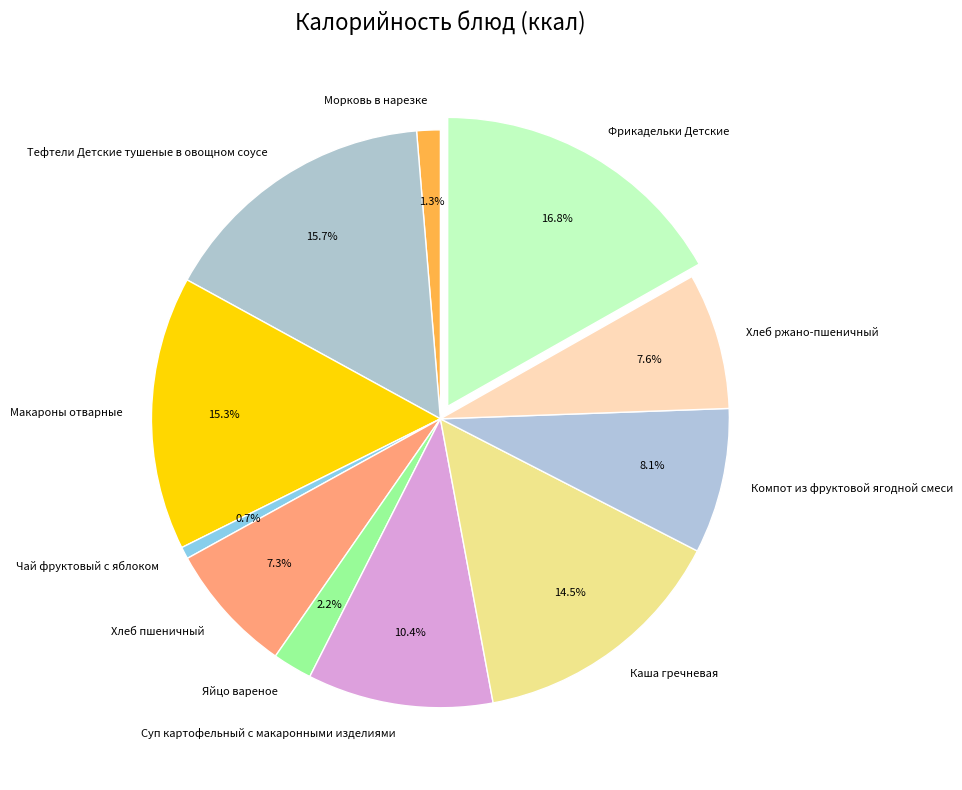

To the nearest percent, what is the combined percentage of Тефтели Детские тушеные в овощном соусе and Фрикадельки Детские?

33%